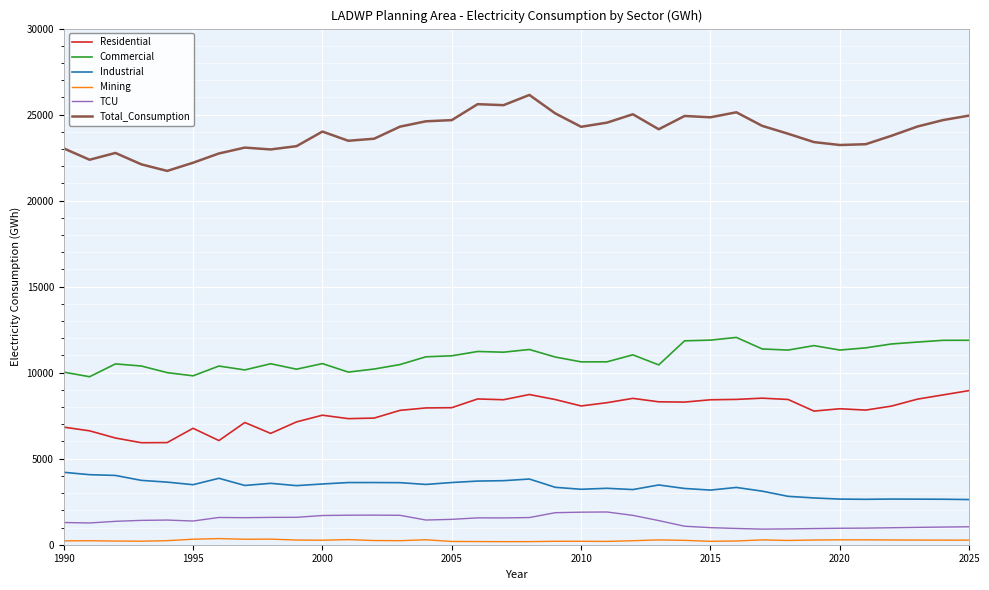

True or false: Total_Consumption and Residential cross at least once.

False